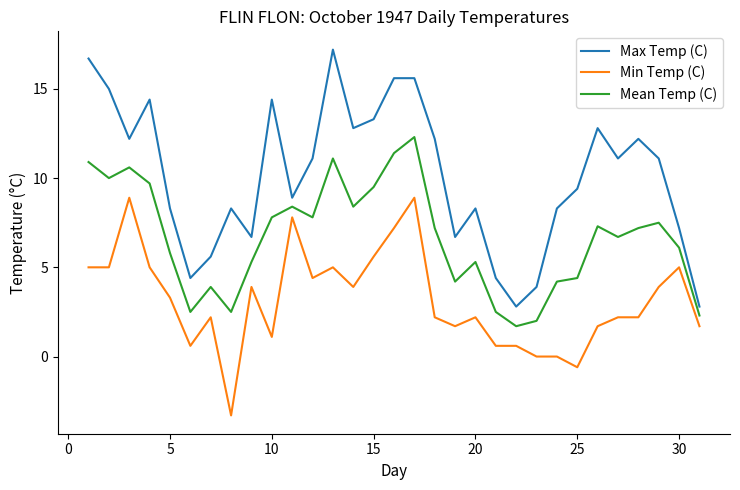

Rank the series by their average value, from lowest to highest.

Min Temp (C), Mean Temp (C), Max Temp (C)